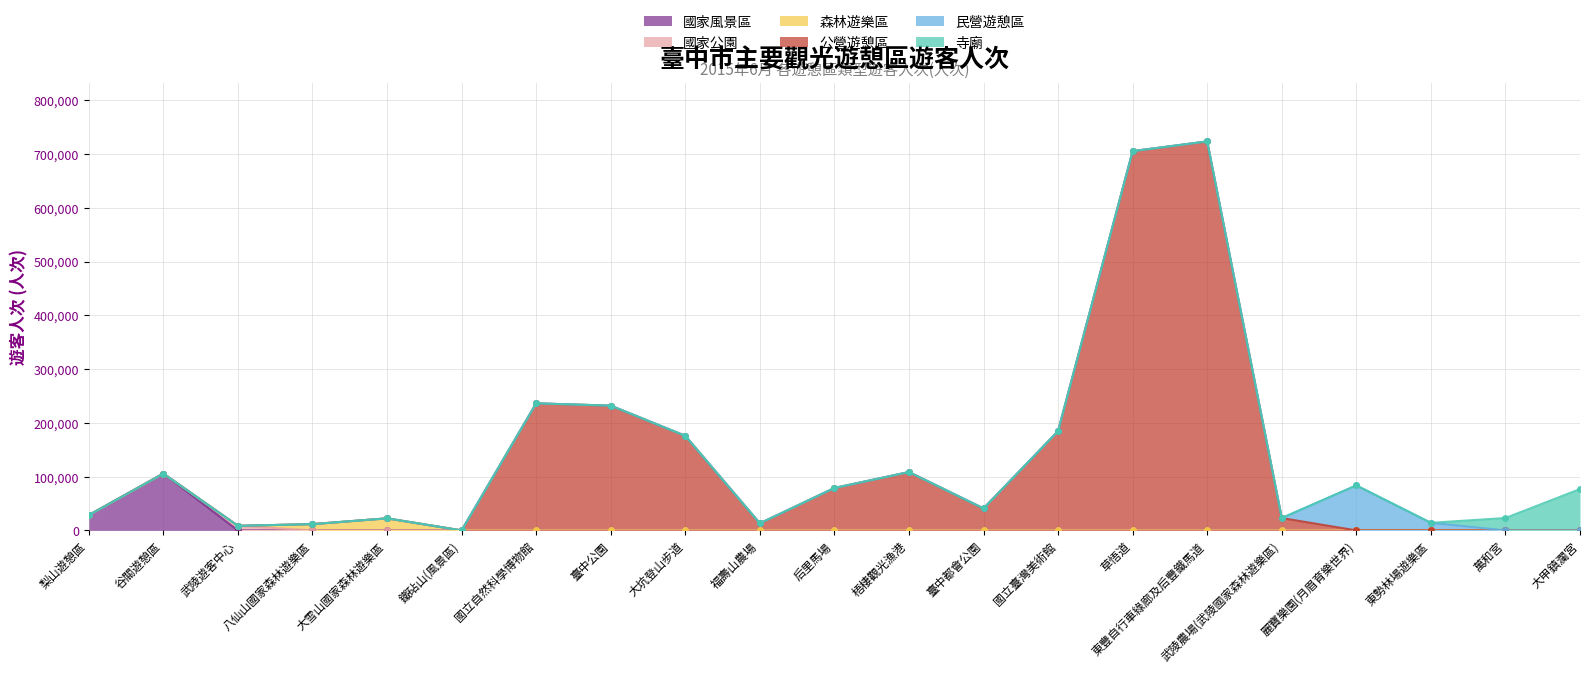

Count the number of categories in the chart.

21